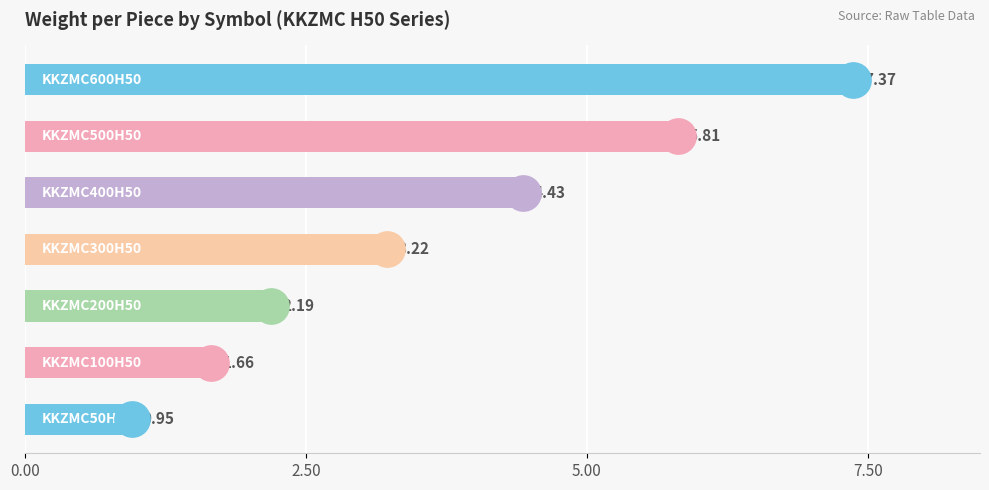

What is the change in value from 2.50 to 4?

+2.8